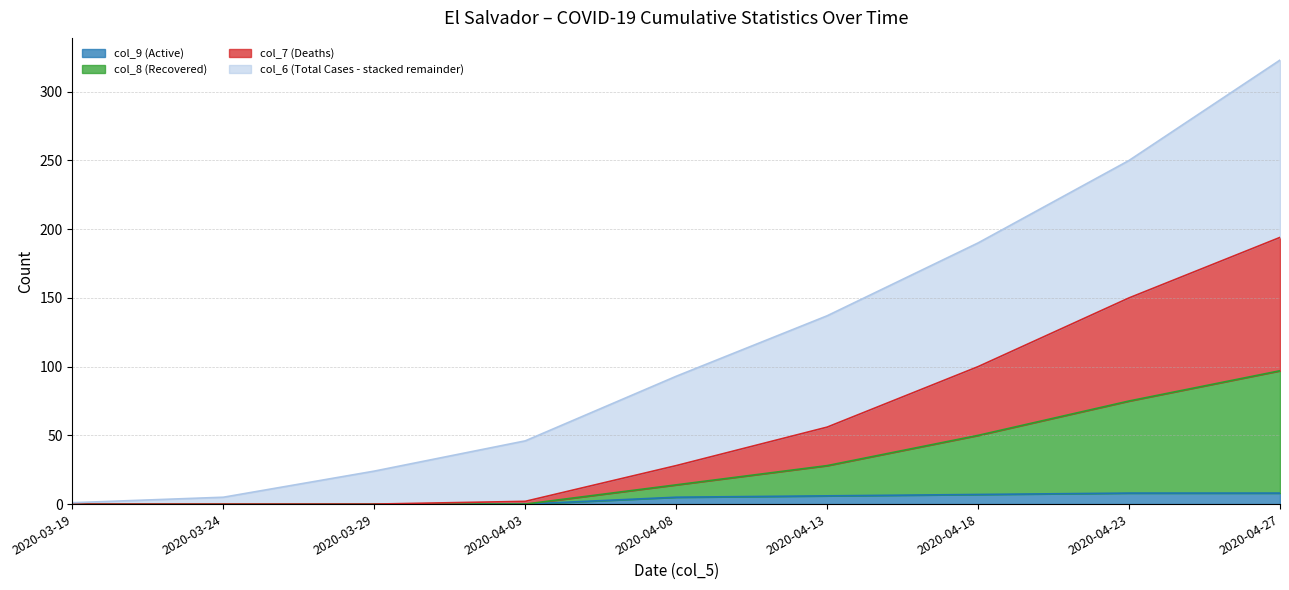

Reading right to left, extract all data points from this chart.

col_6 (Total Cases): 323	250	190	137	93	46	24	5	1
col_7 (Deaths): 194	150	100	56	28	2	0	0	0
col_8 (Recovered): 97	75	50	28	14	0	0	0	0
col_9 (Active): 8	8	7	6	5	0	0	0	0